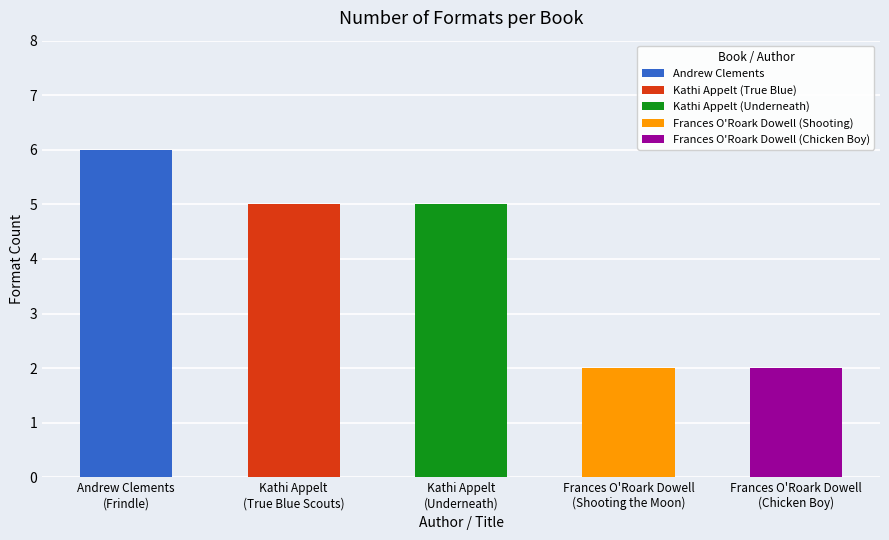

The chart shows a value of 6 at Andrew Clements (Frindle). True or false?

True